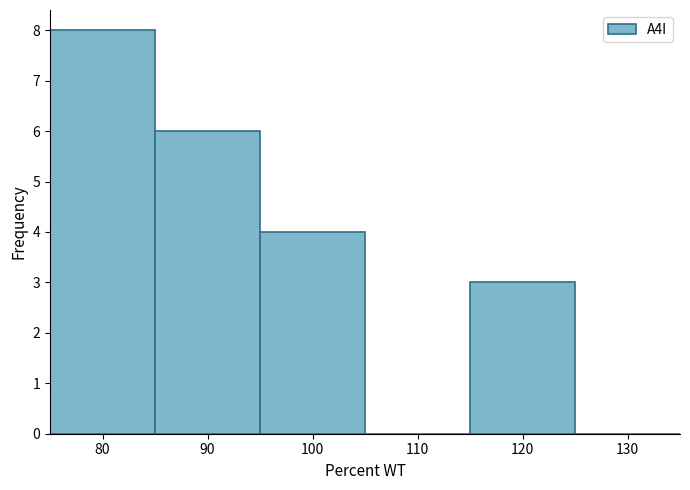

Which range on the x-axis has the tallest bar?

75 to 85